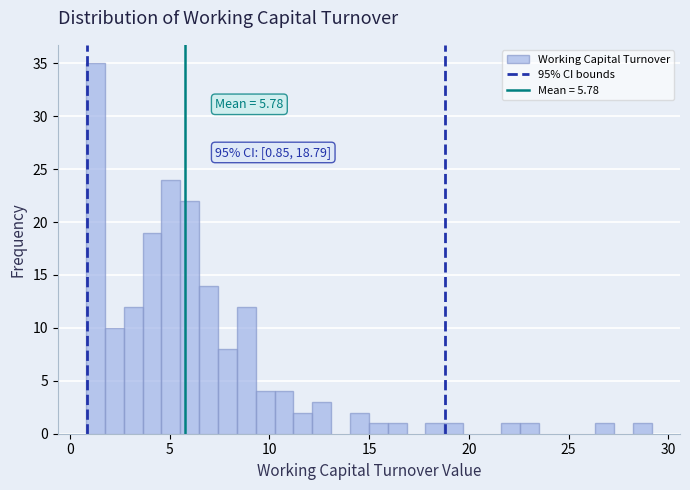

Around what value on the x-axis is the tallest bar? Give the approximate position of its centre, as read against the axis.

1.5